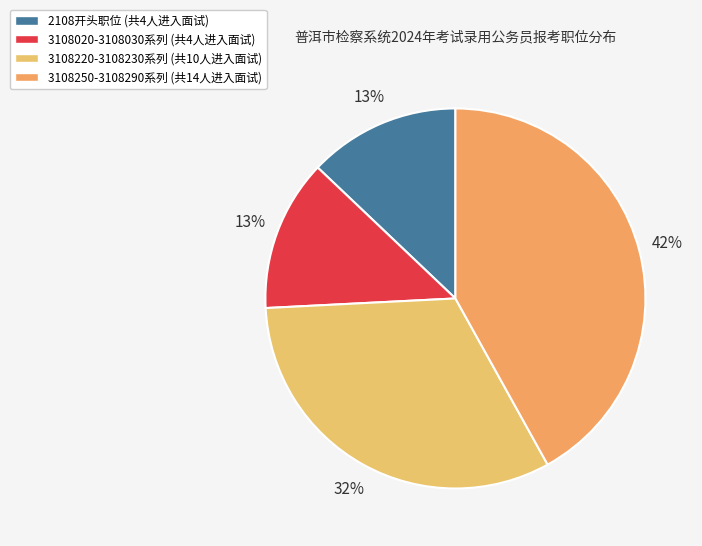

To the nearest percent, what is the difference between the largest and smallest slice percentages?

29%